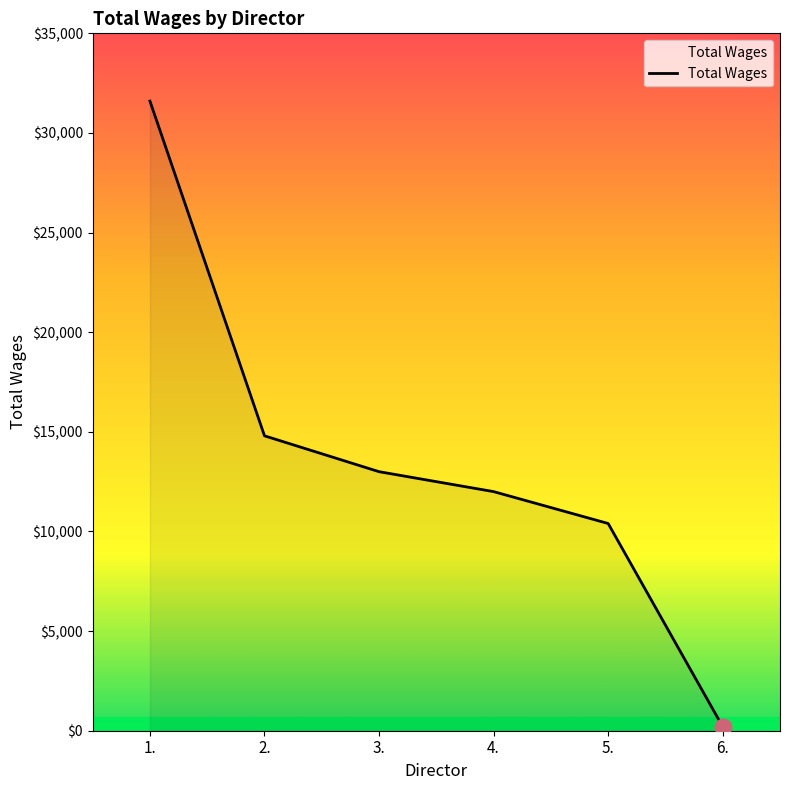

How many lines are shown in the chart?

1